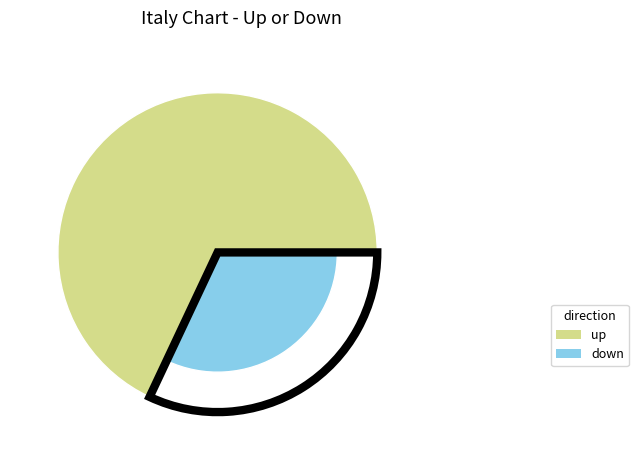

Is the sum of up and down greater than half?

Yes